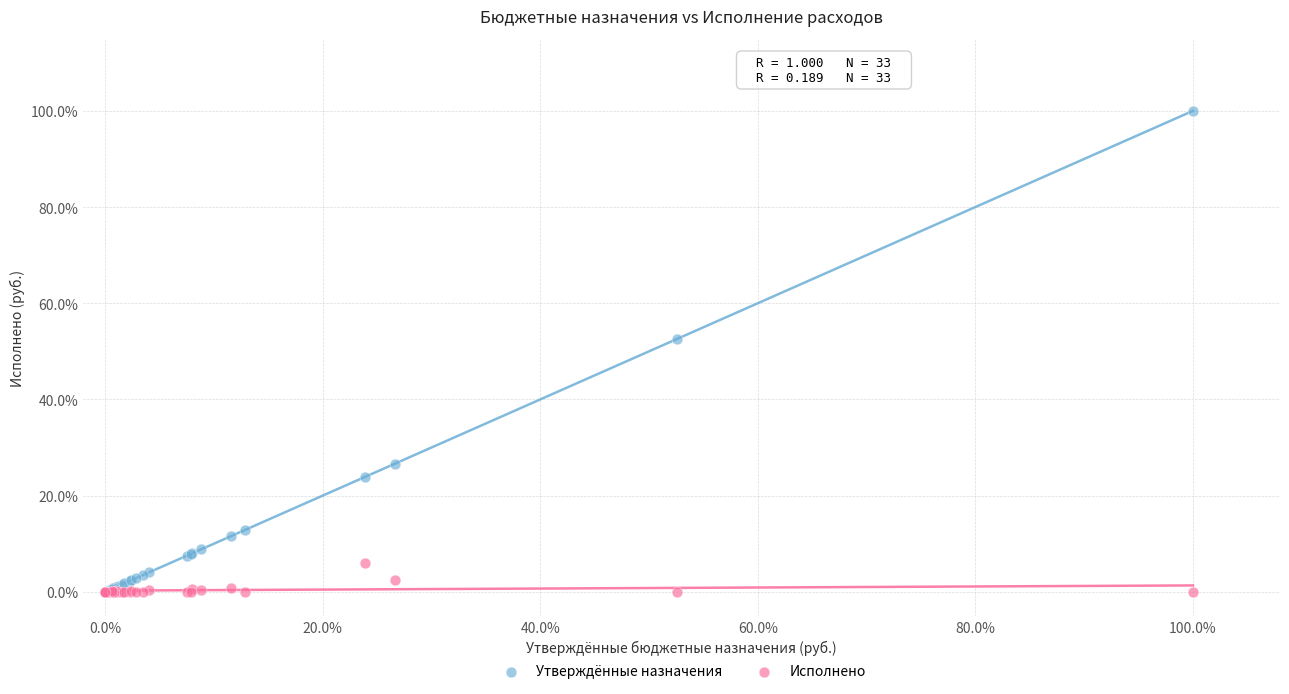

Which series reaches the maximum Y coordinate?

Утверждённые назначения